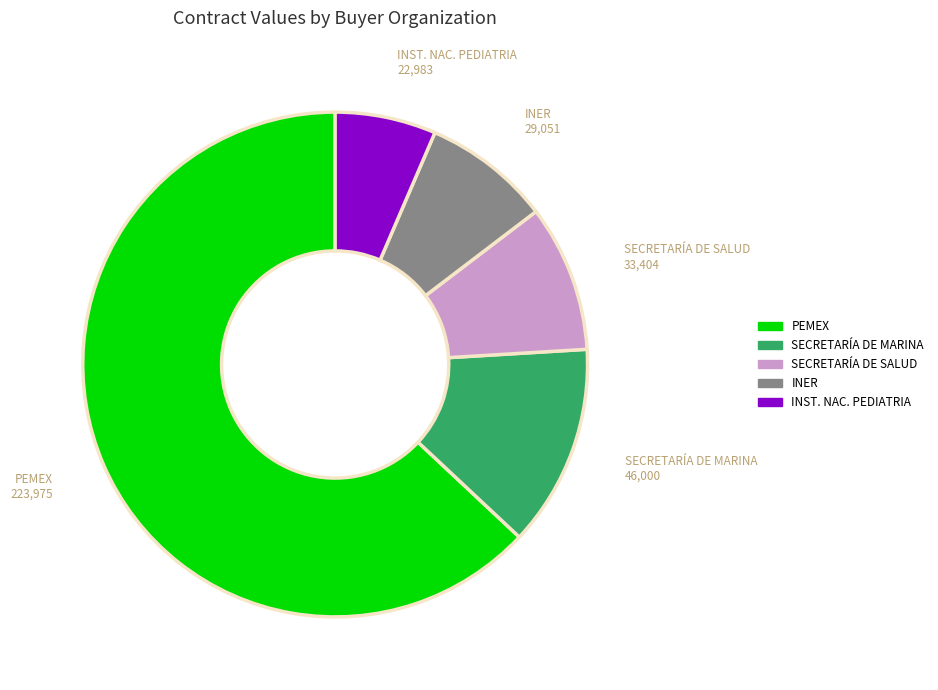

What is the largest slice in the pie chart?

PEMEX